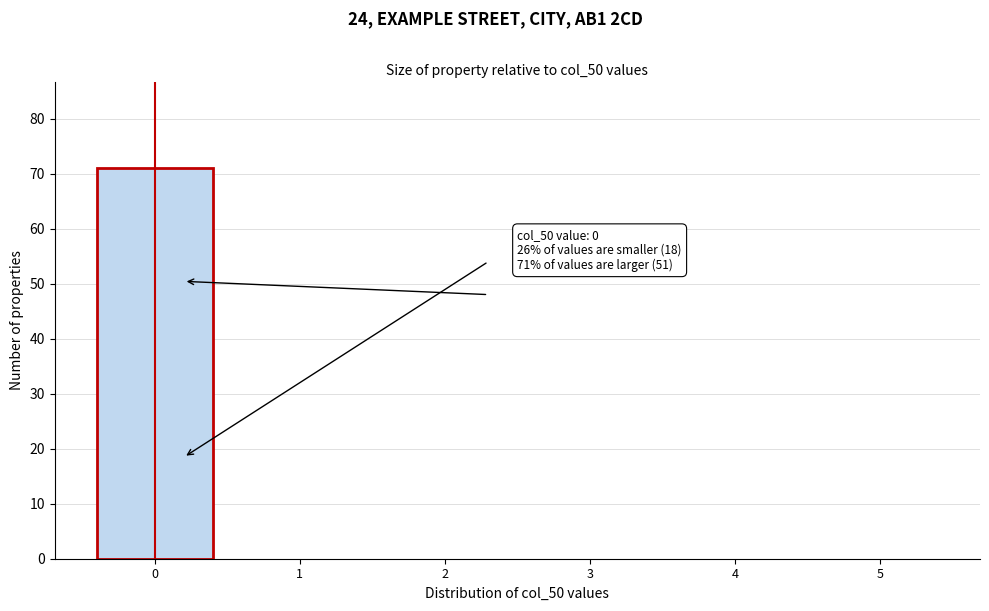

Reading left to right, extract all data points from this chart.

0=71	1=0	2=0	3=0	4=0	5=0